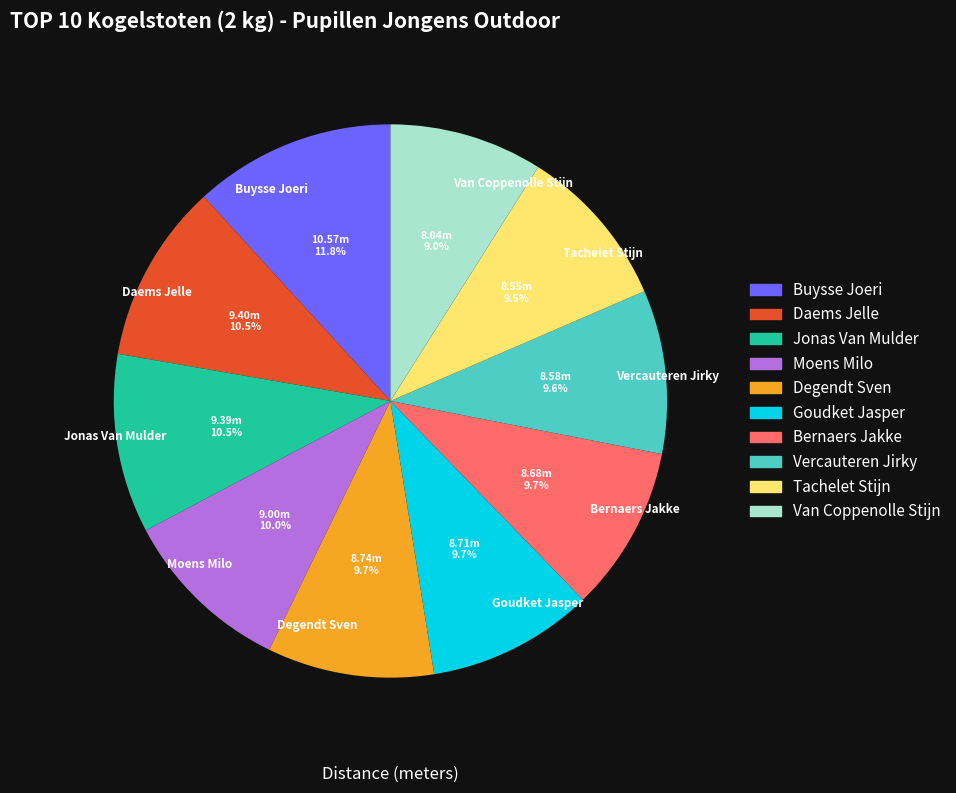

Count the number of slices in the pie.

10